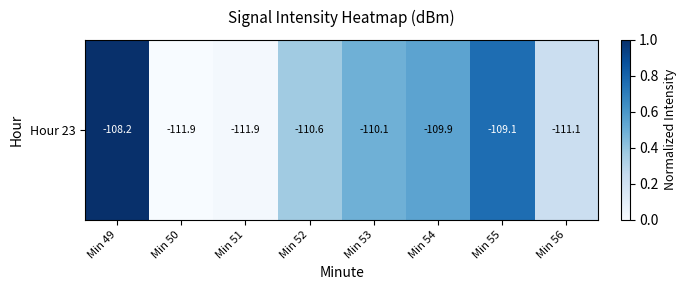

Count the number of data series in this chart.

1